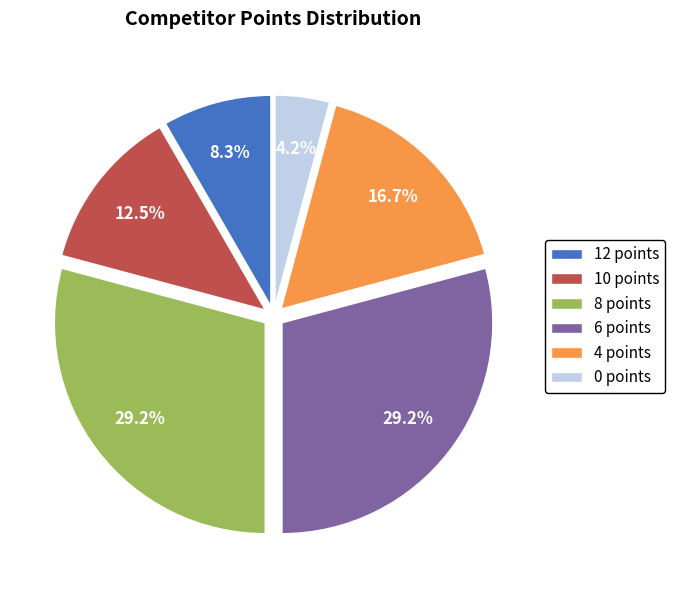

Which slice is the smallest?

0 points